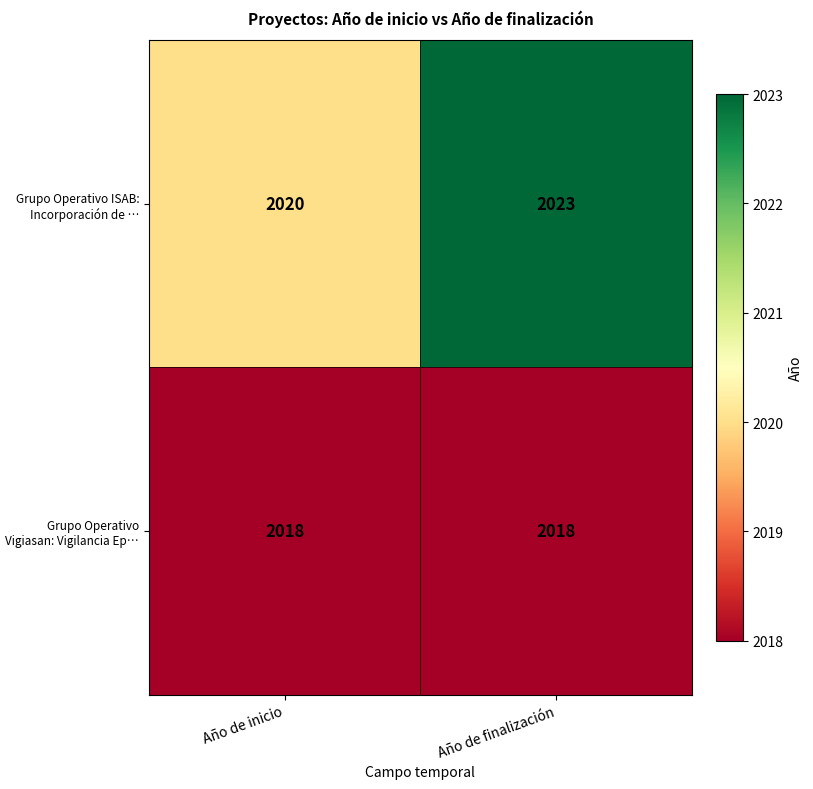

What is the average value of the Grupo Operativo ISAB: Incorporación de … series?

2022